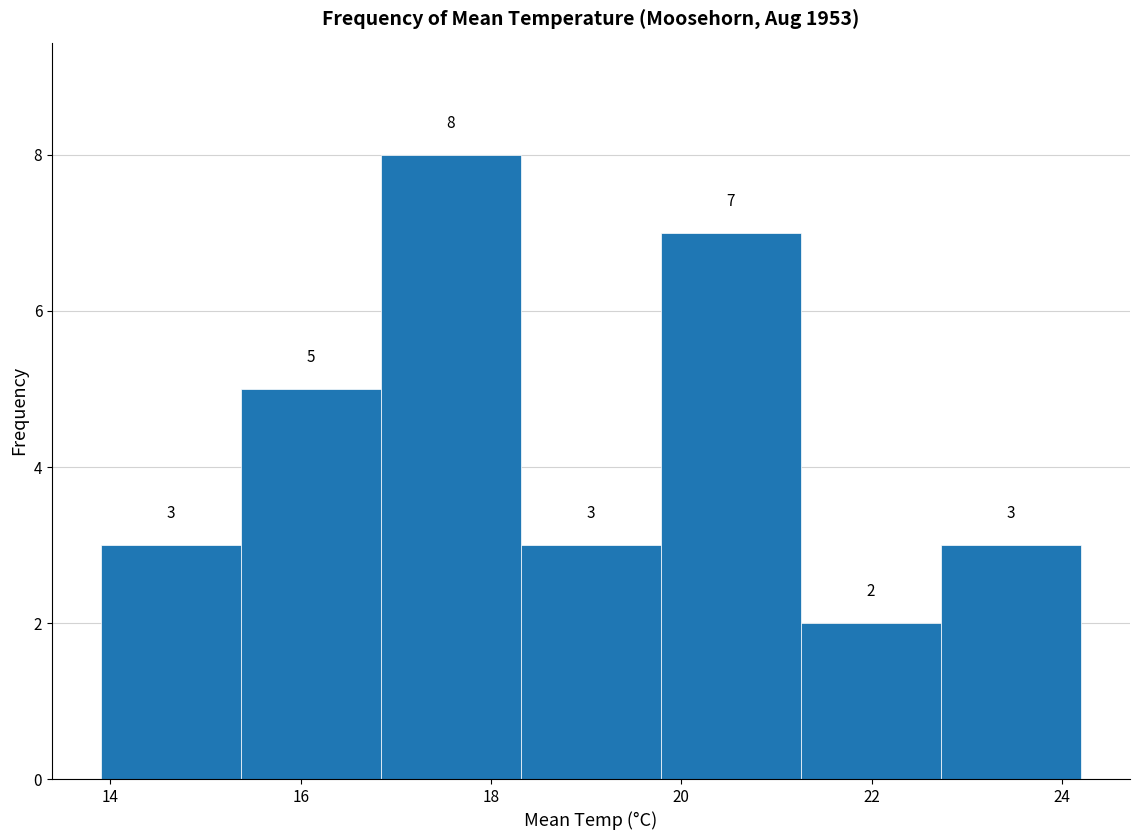

Reading left to right, list every bar in this chart as the range it spans on the x-axis followed by its height. The bar edges are not printed on the chart, so give them approximately, as read against the axis.

14.0 to 15.4: 3
15.4 to 16.8: 5
16.8 to 18.4: 8
18.4 to 19.8: 3
19.8 to 21.2: 7
21.2 to 22.8: 2
22.8 to 24.2: 3